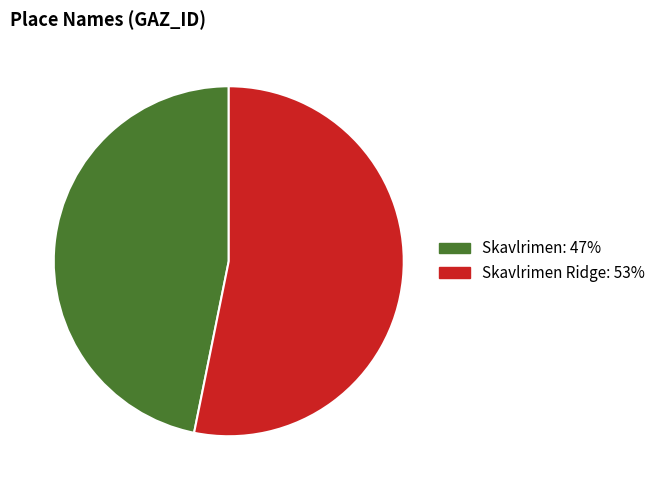

How many segments does this pie chart have?

2